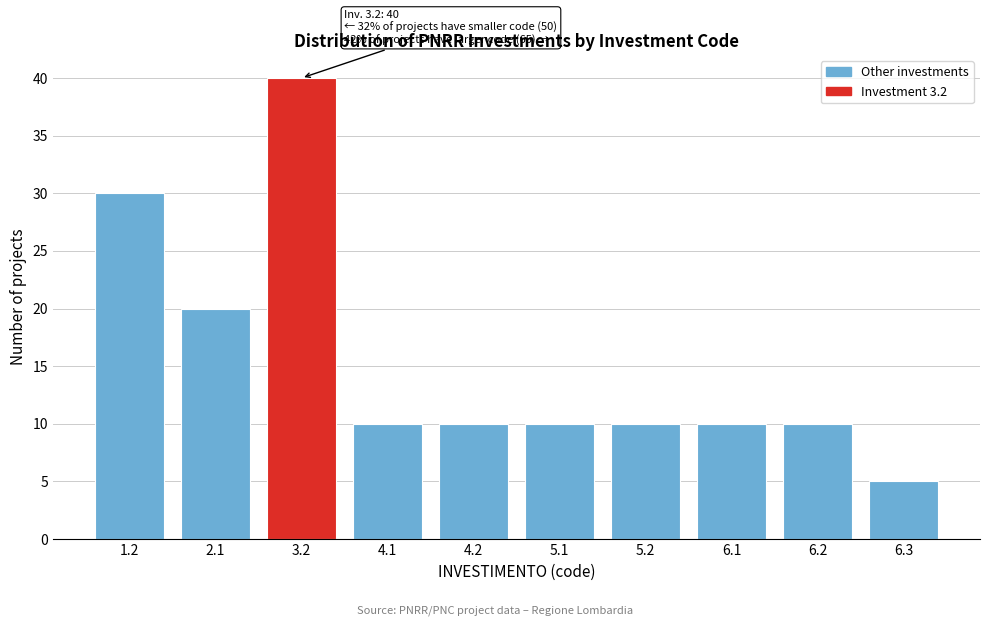

Reading right to left, transcribe all the data shown in this chart.

5	10	10	10	10	10	10	40	20	30